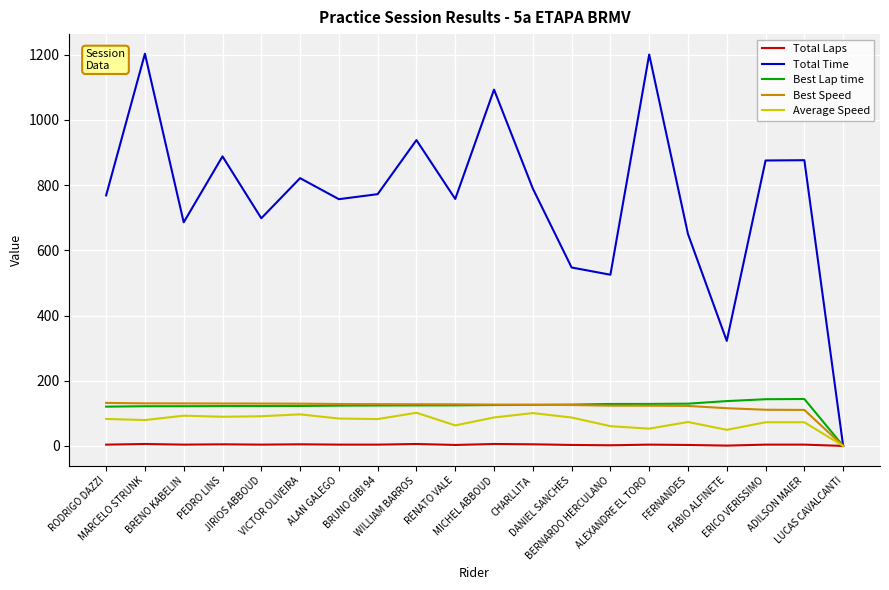

True or false: Total Laps has more than 1 interior local peaks.

True